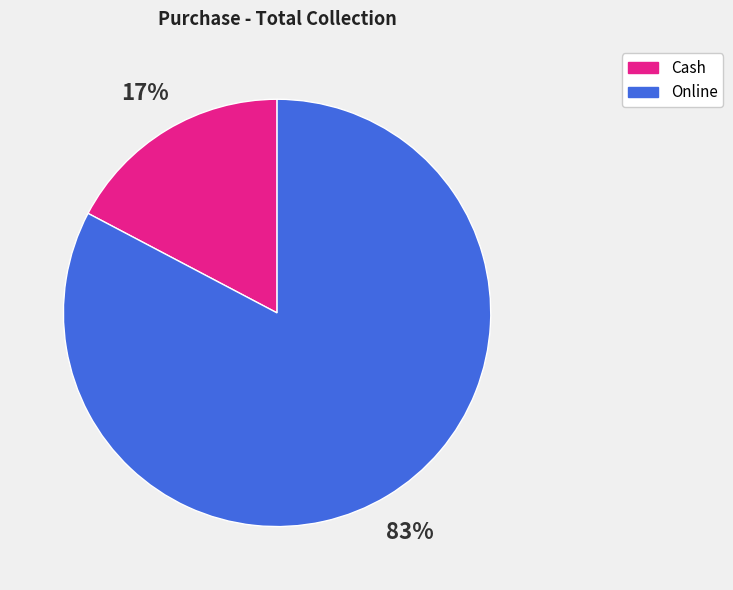

Does Cash represent more than half of the total?

No